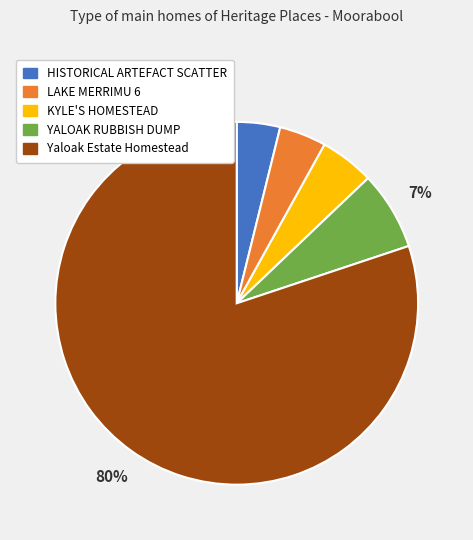

How many segments does this pie chart have?

5